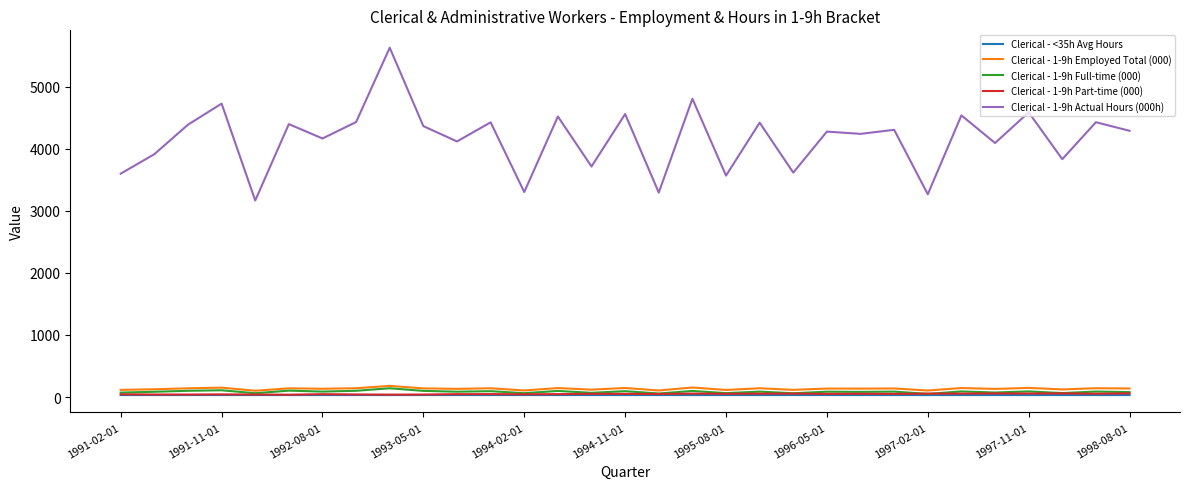

Which series has the widest spread of values?

Clerical - 1-9h Actual Hours (000h)